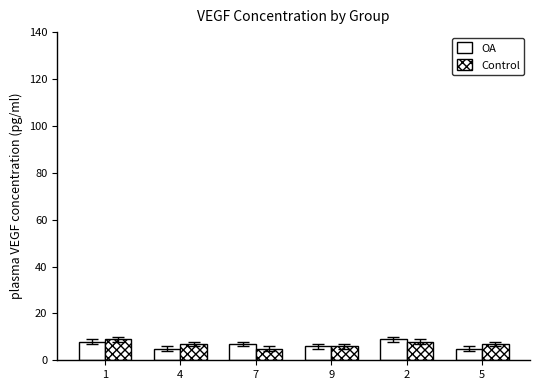

At 9, list the series in order from smallest to largest.

OA, Control